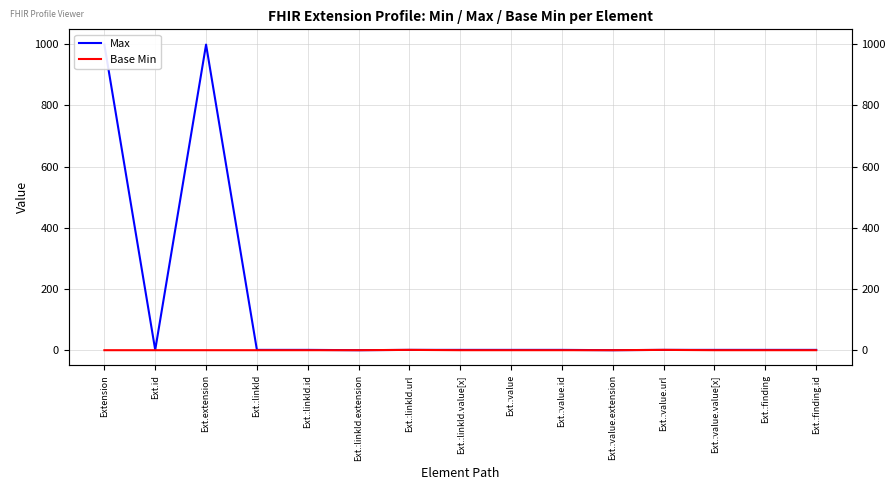

In Max, how many points are lower than both neighbors (excluding endpoints)?

3